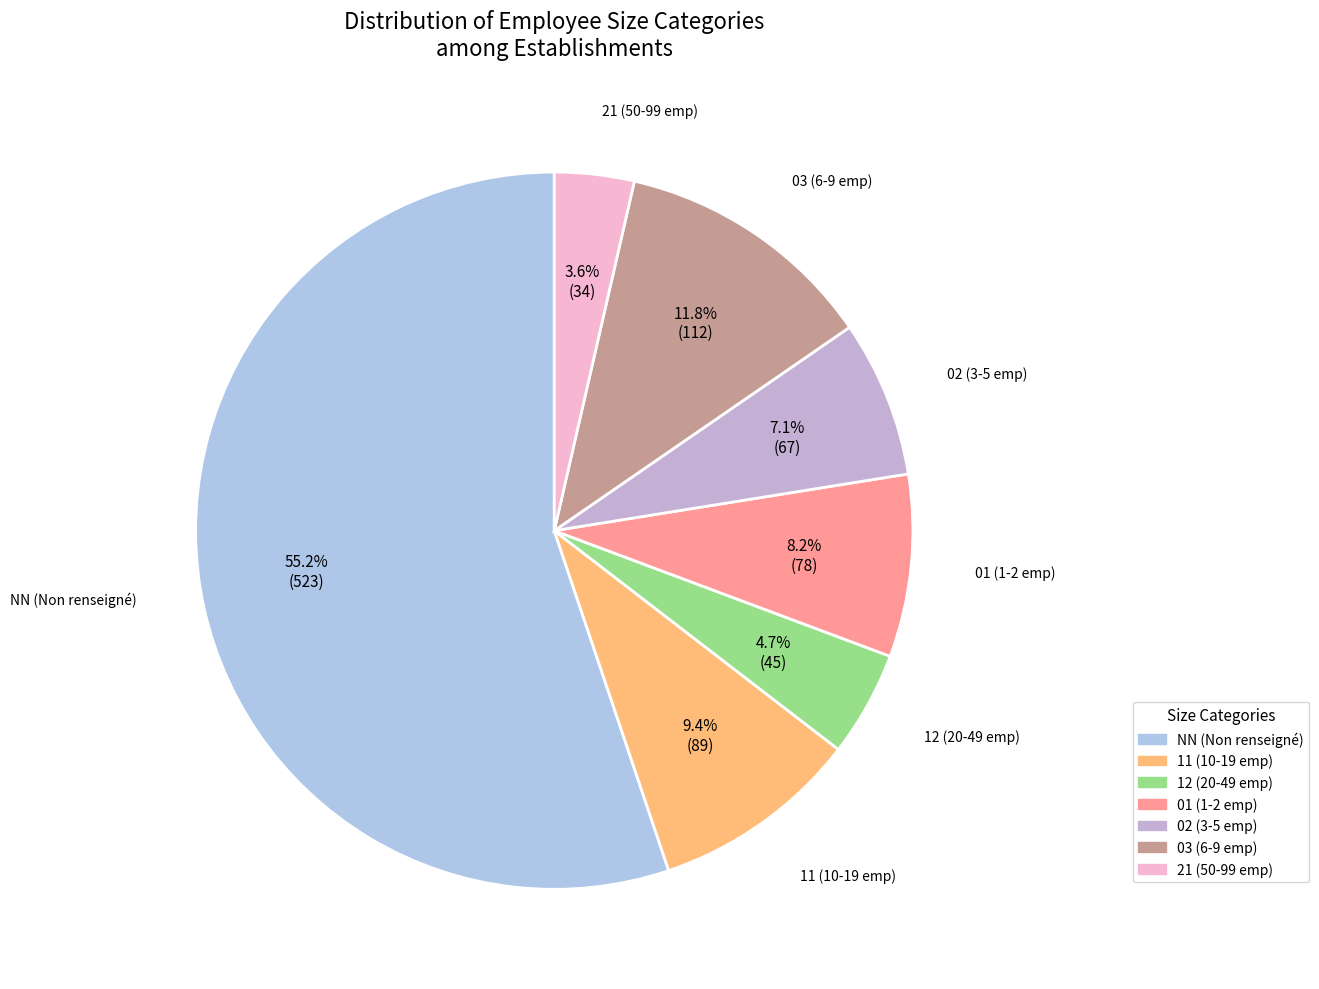

Is the sum of 21 and 12 greater than half?

No